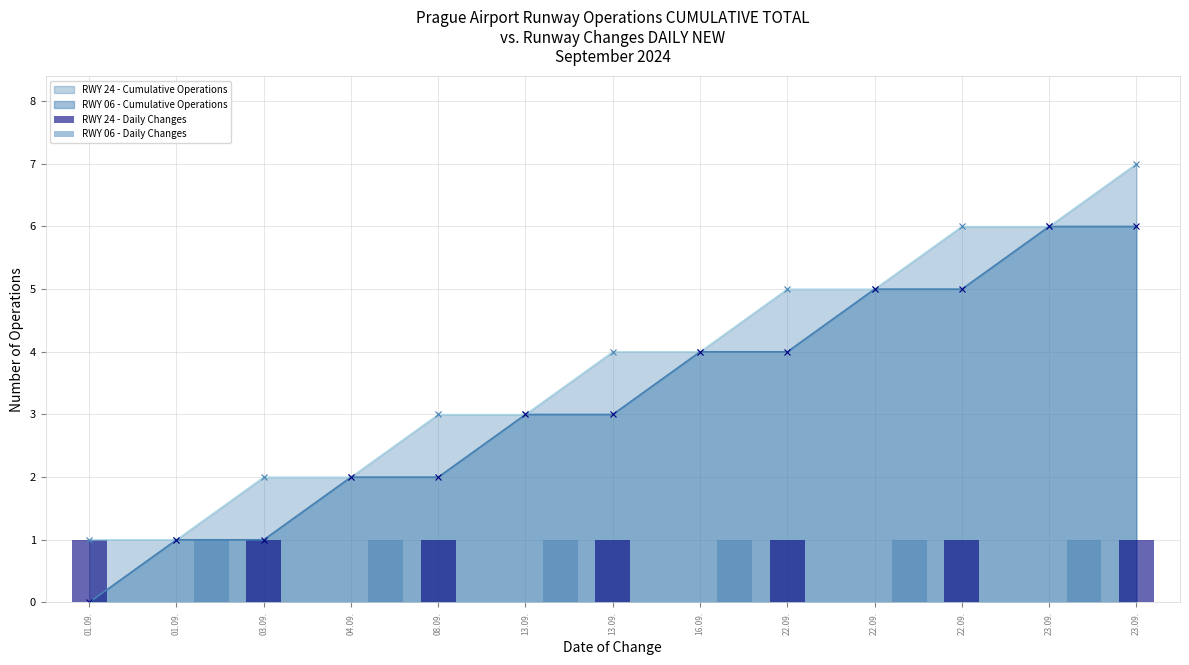

Where is RWY 06 - Daily Changes nearest to the value 0?

01.09.